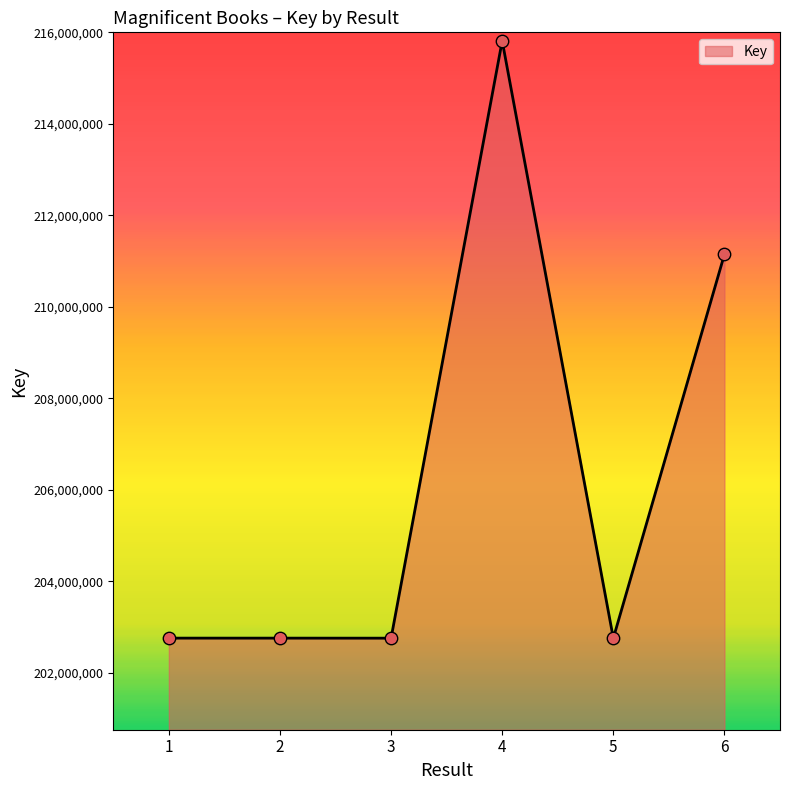

Approximately how many times larger is the value at 6 compared to 4?

1.0